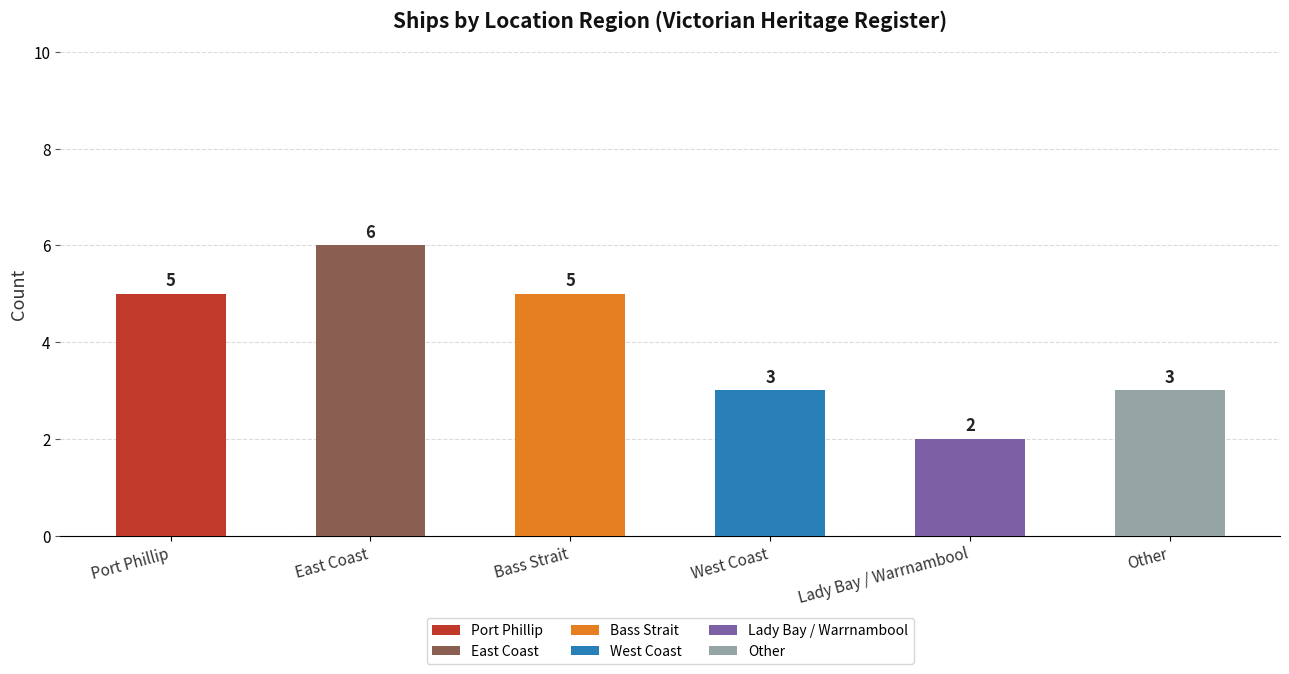

Reading left to right, list all the values displayed in this chart.

5	6	5	3	2	3